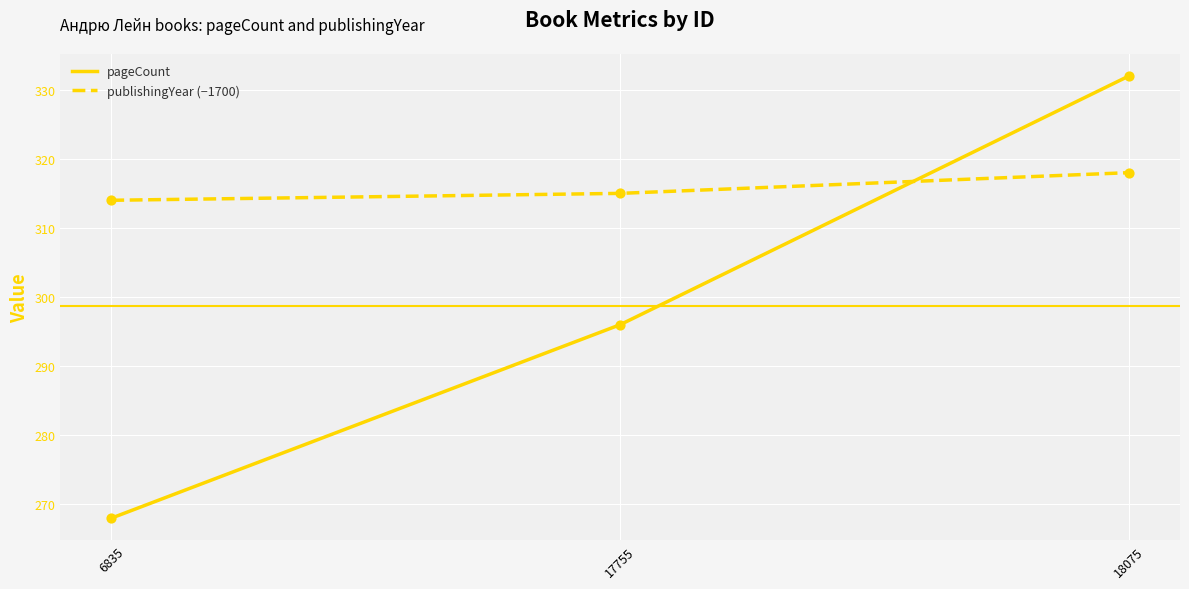

At how many categories does at least one series exceed 275?

3